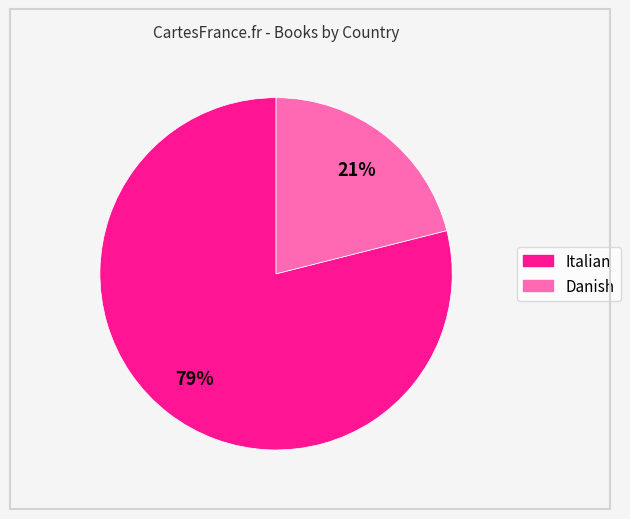

How many slices are in this pie chart?

2